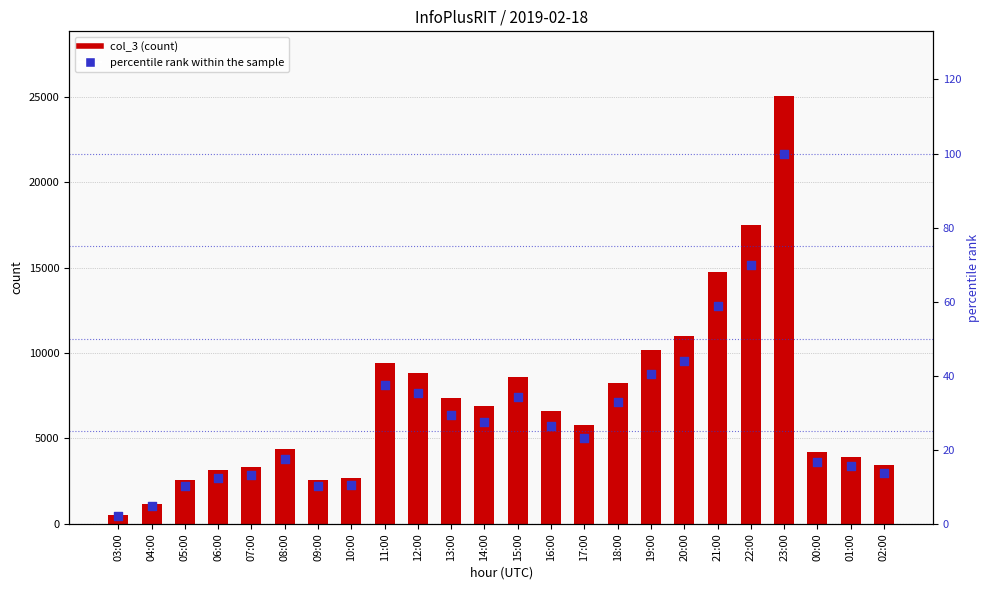

Which series reaches the maximum Y coordinate?

col_3